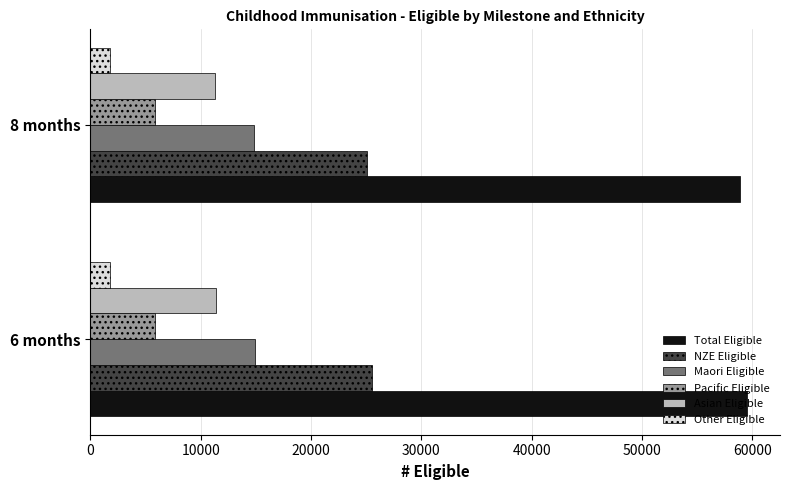

Which series has the largest total across all categories?

Total Eligible